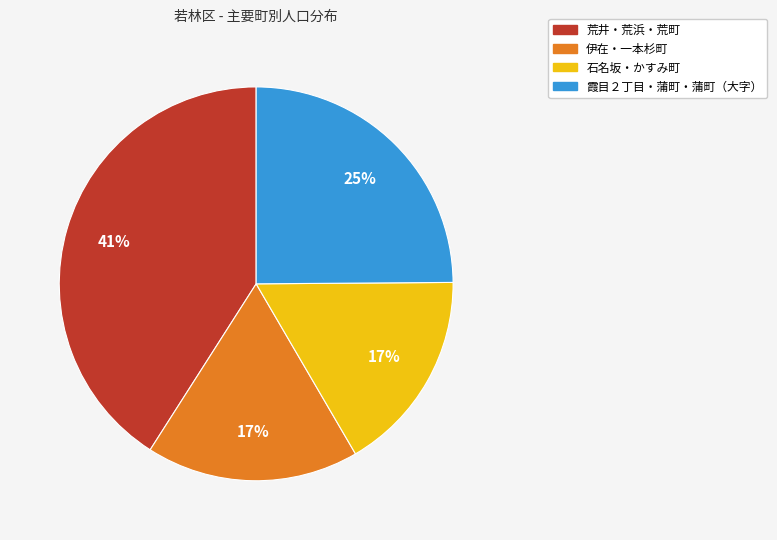

Is there any slice that represents more than half of the pie?

No